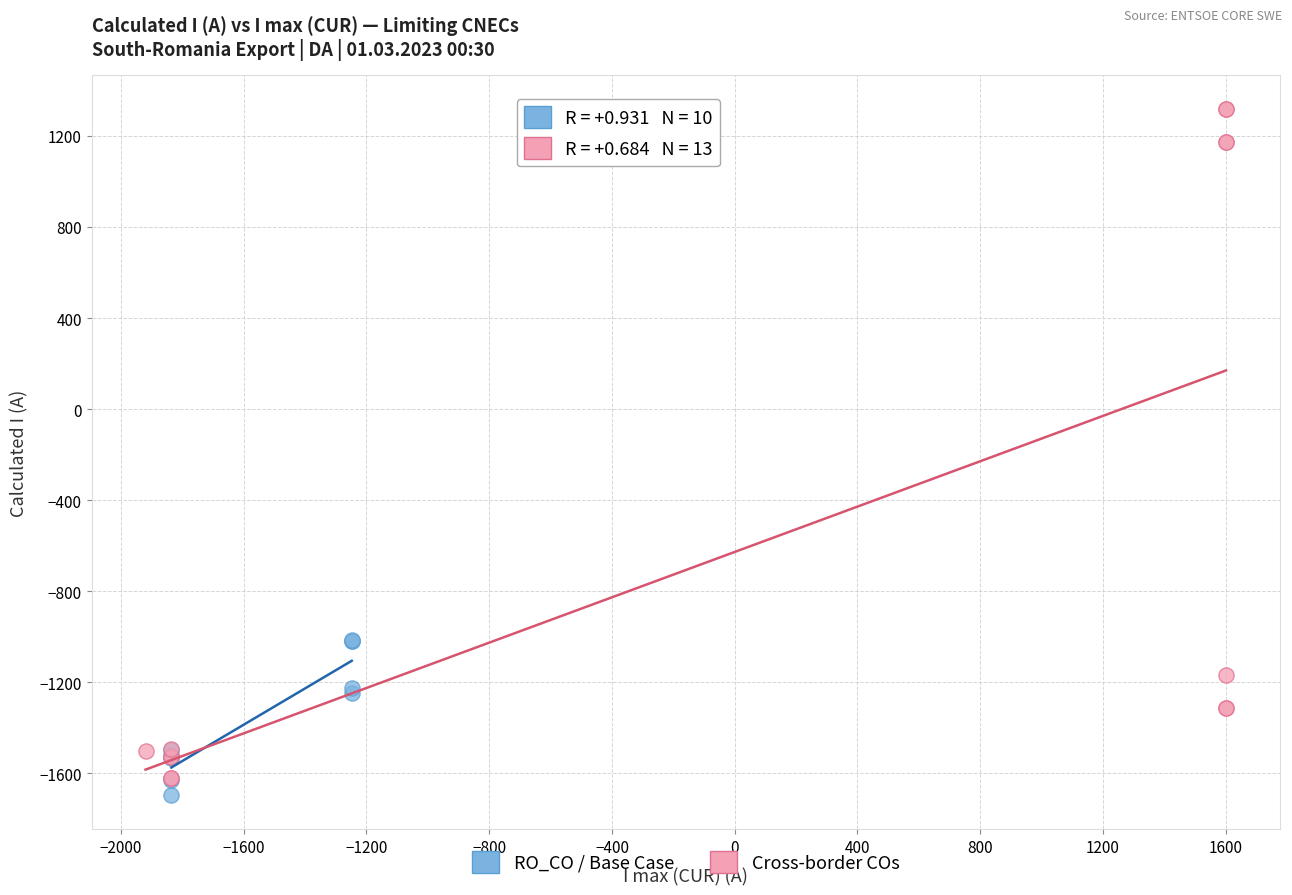

Which series has the widest spread of Y values?

Cross-border COs